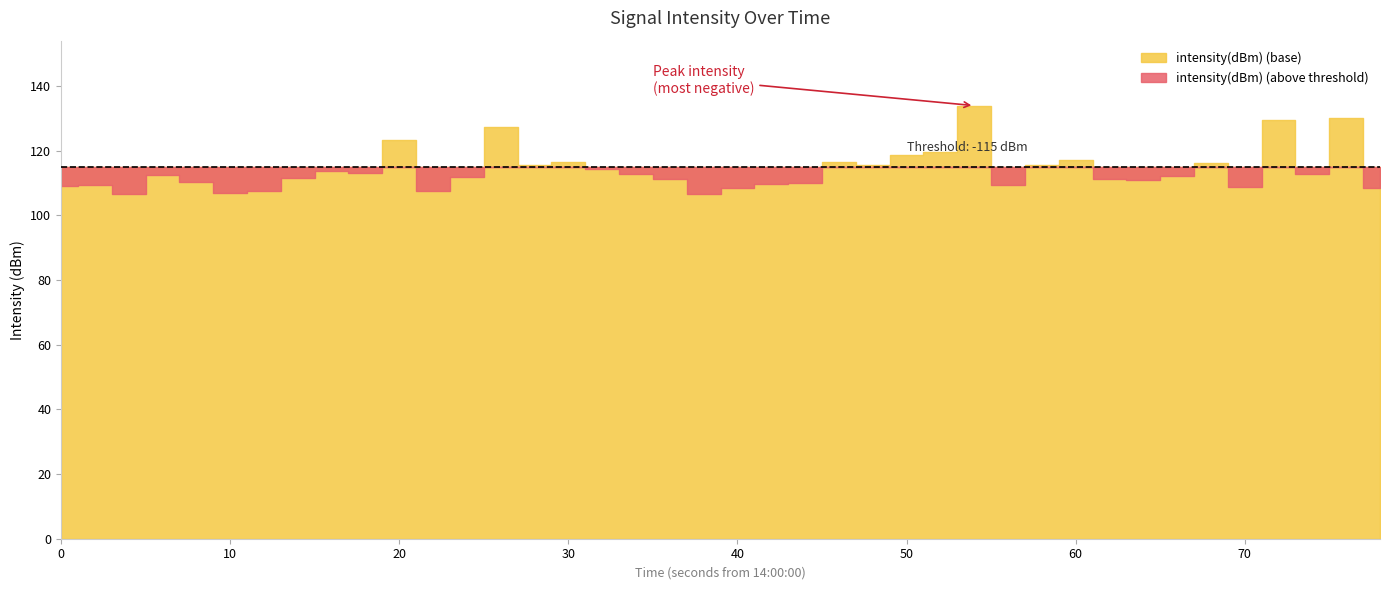

What is the minimum value shown in the chart?

-134.0